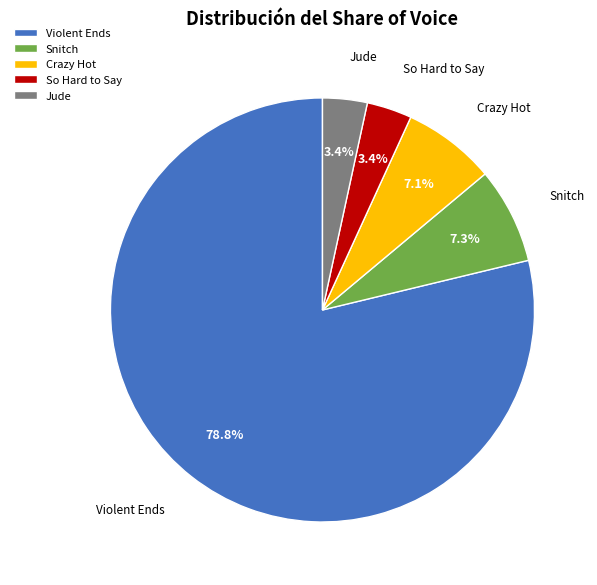

To the nearest percent, what portion does Snitch represent?

7%